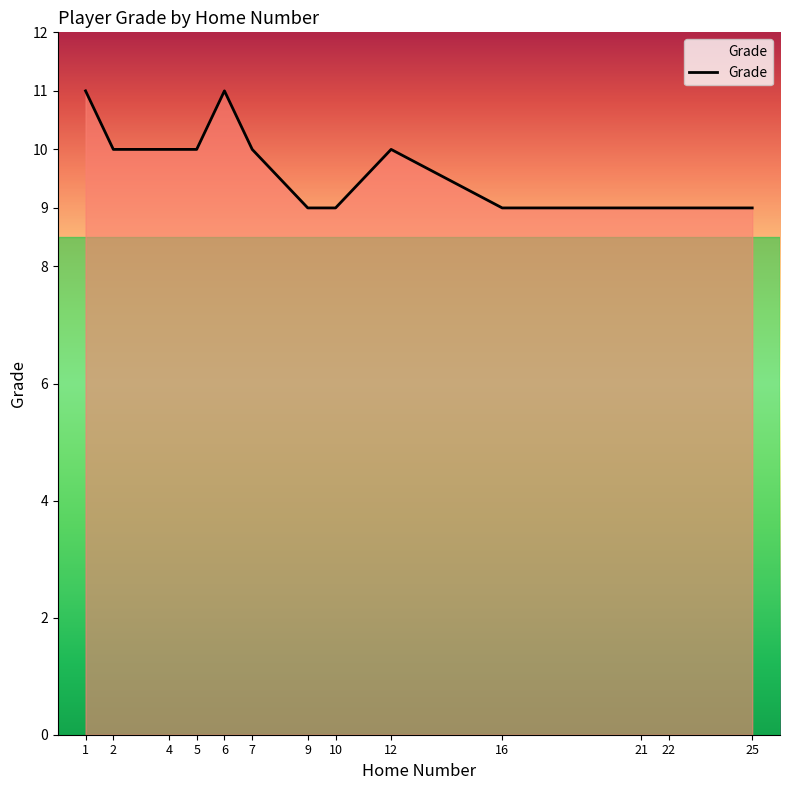

Read the value at 22.

9